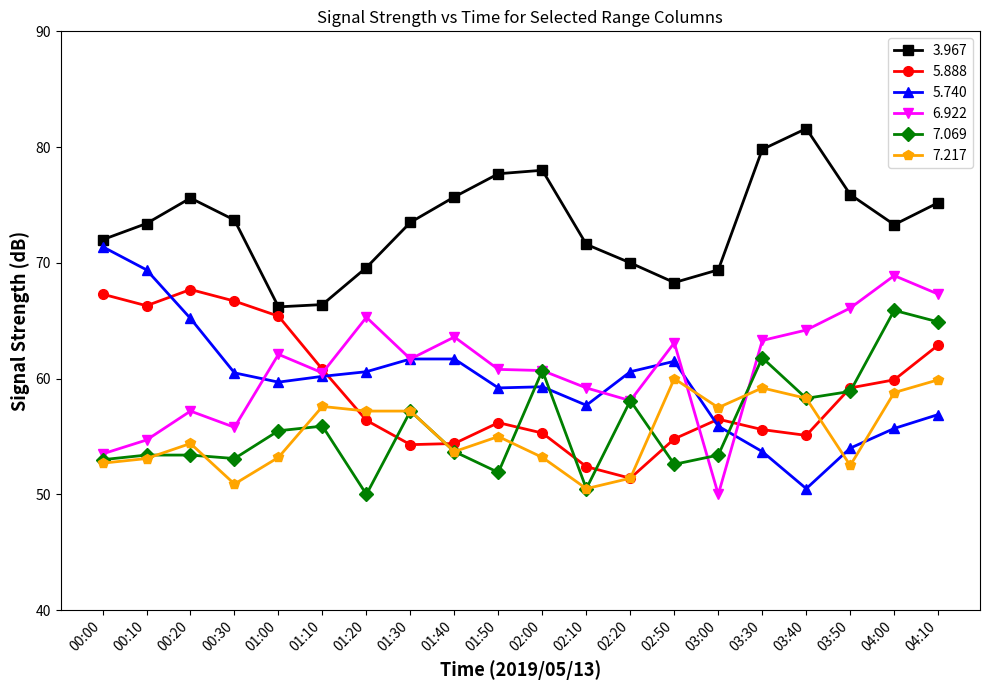

Count the number of data series in this chart.

6